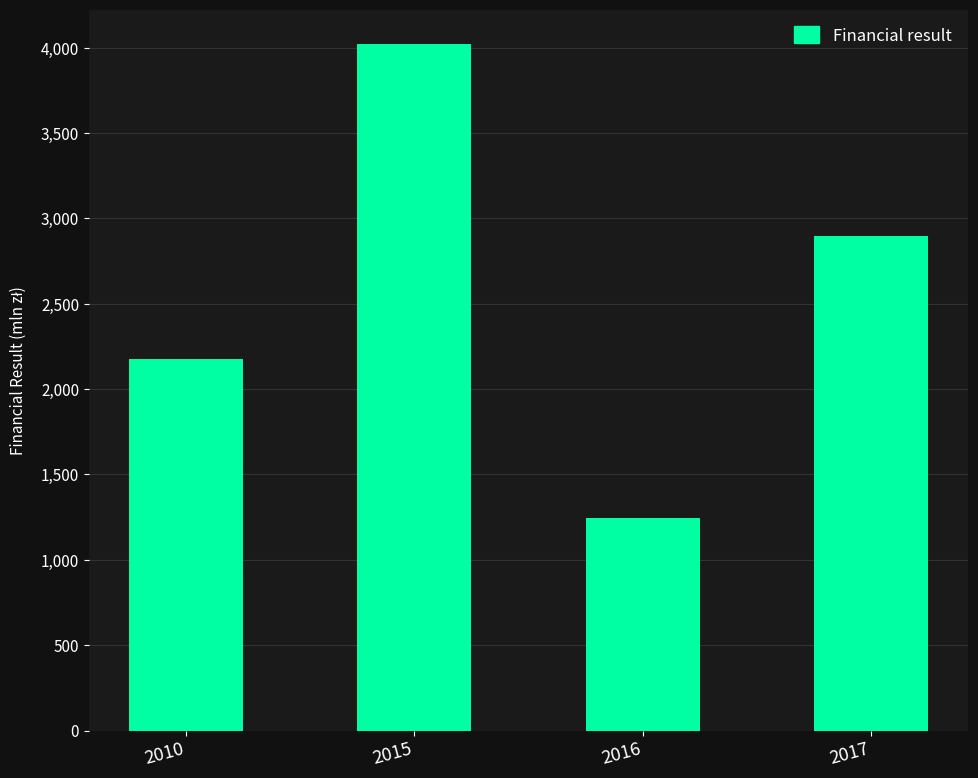

Which label corresponds to the smallest value in the chart?

2016